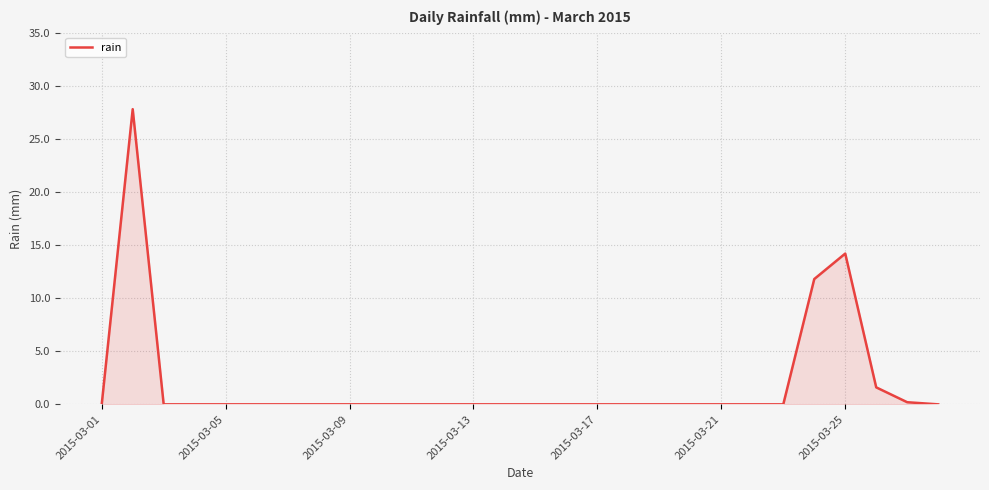

What is the difference between the maximum and minimum values?

27.8